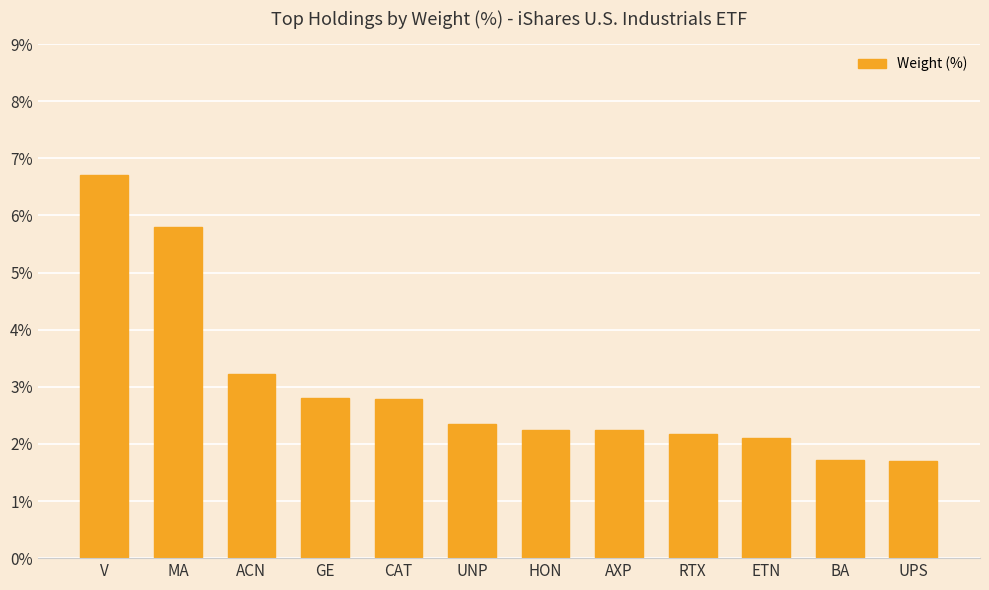

What is the value of the 4th bar from the left?

2.8